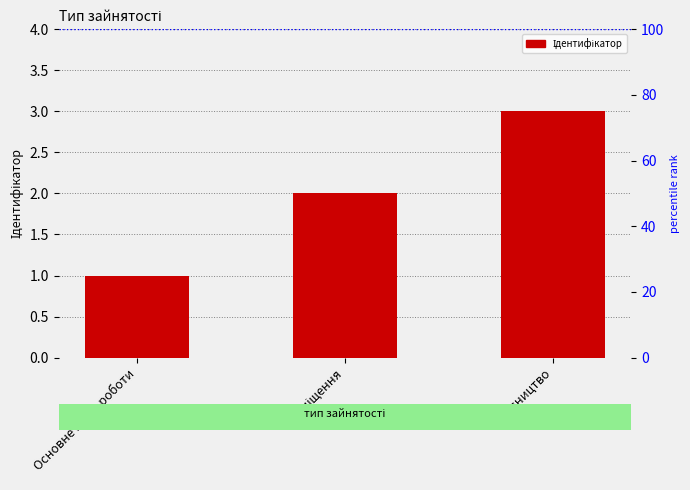

List the labels in order of value, smallest first.

Основне місце роботи, Суміщення, Сумісництво